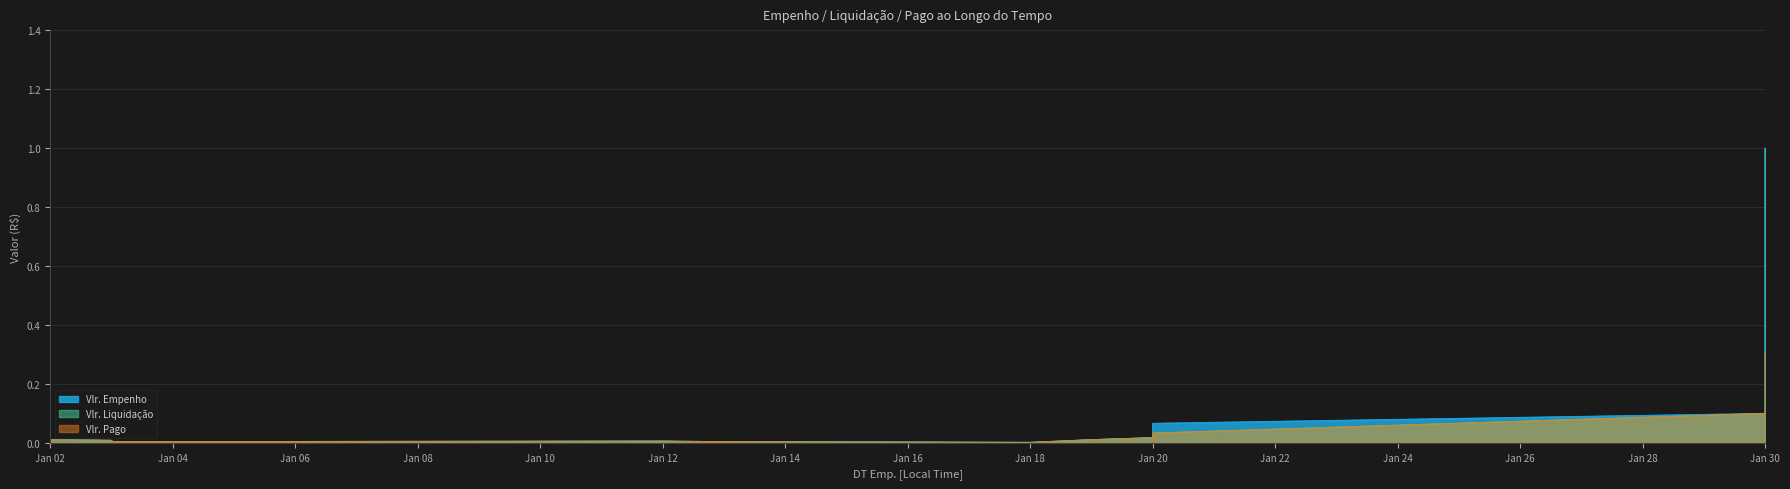

What are all the series names shown in the legend?

Vlr. Empenho, Vlr. Liquidação, Vlr. Pago